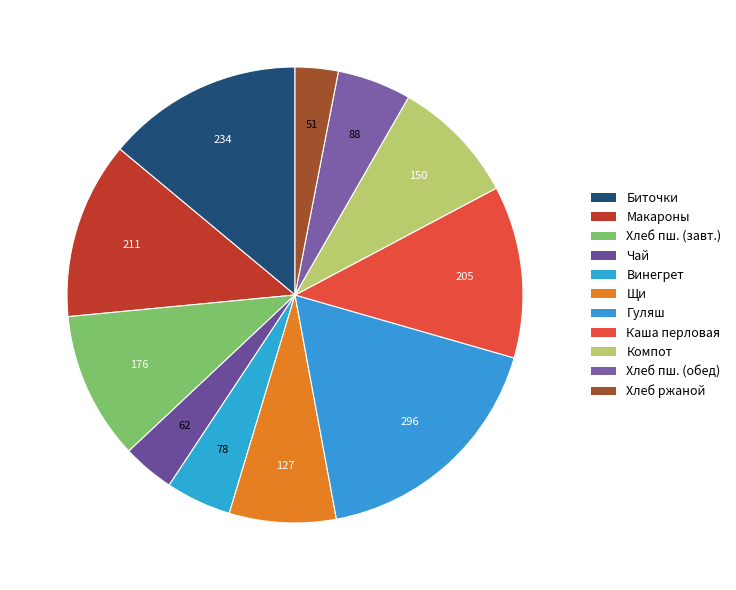

To the nearest percent, what is the average slice percentage?

9%